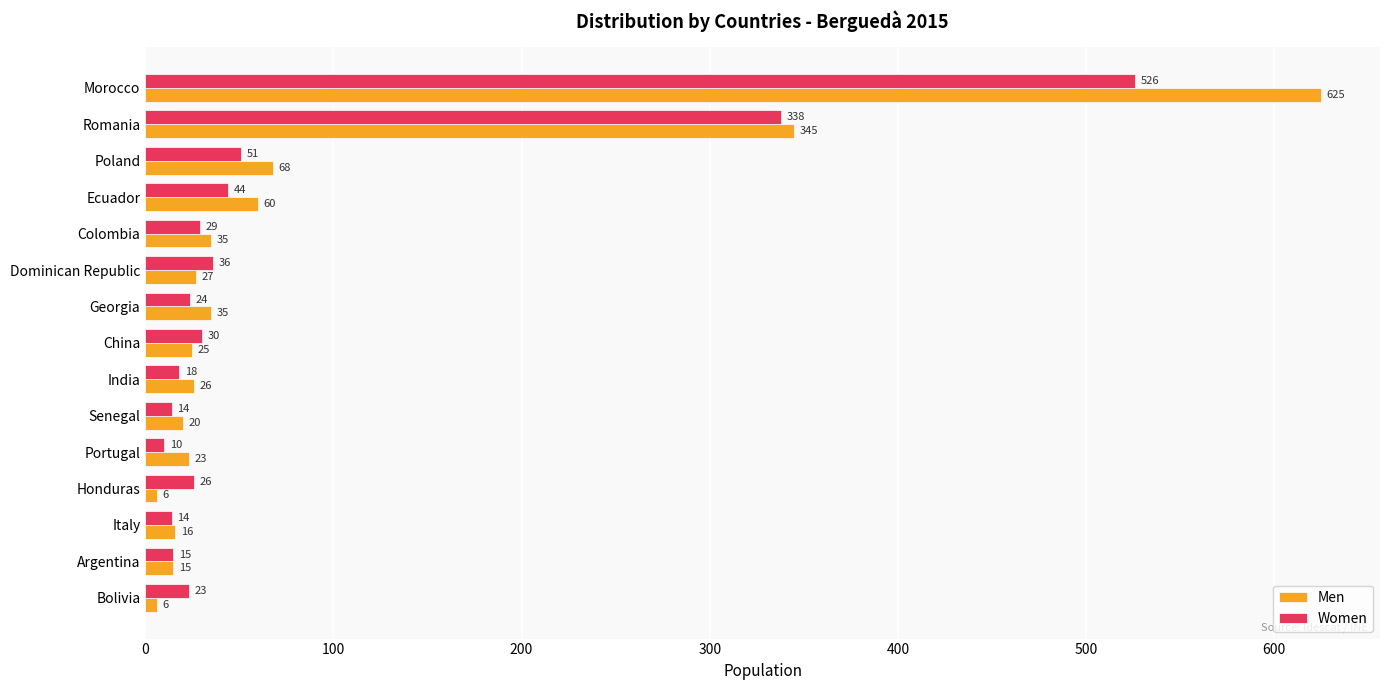

What is the approximate value of Men at Portugal, to the nearest 10?

20